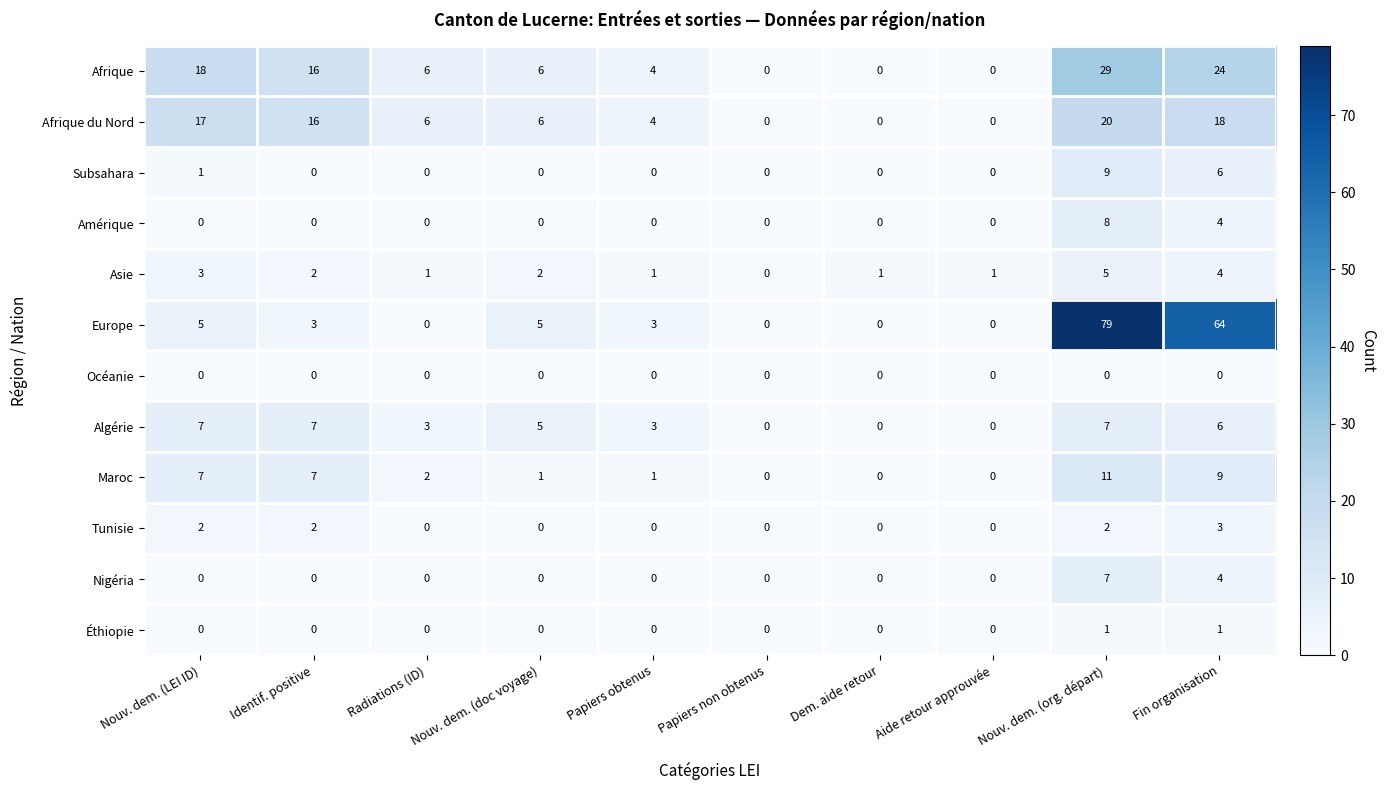

Which series has the largest total across all categories?

Europe